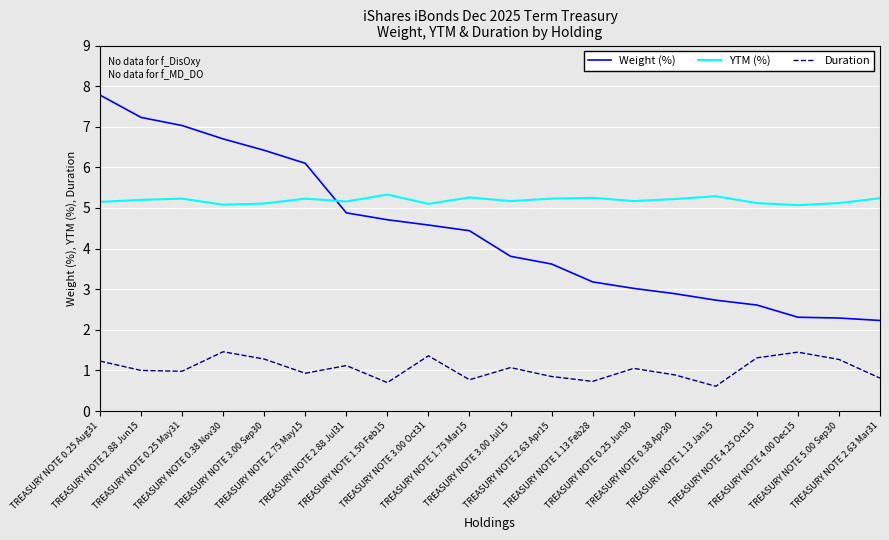

What is the difference between the highest and lowest values at TREASURY NOTE 1.13 Jan15?

4.7